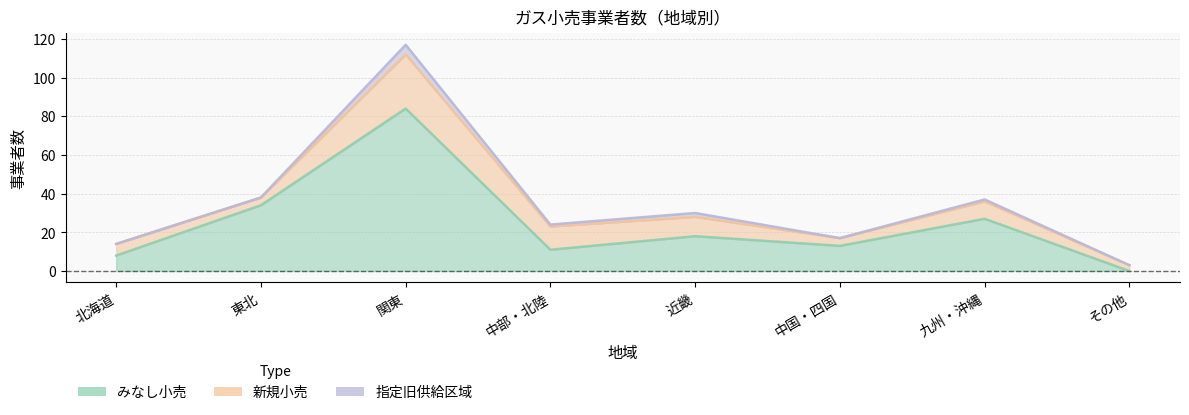

Which series has the largest total across all categories?

みなし小売